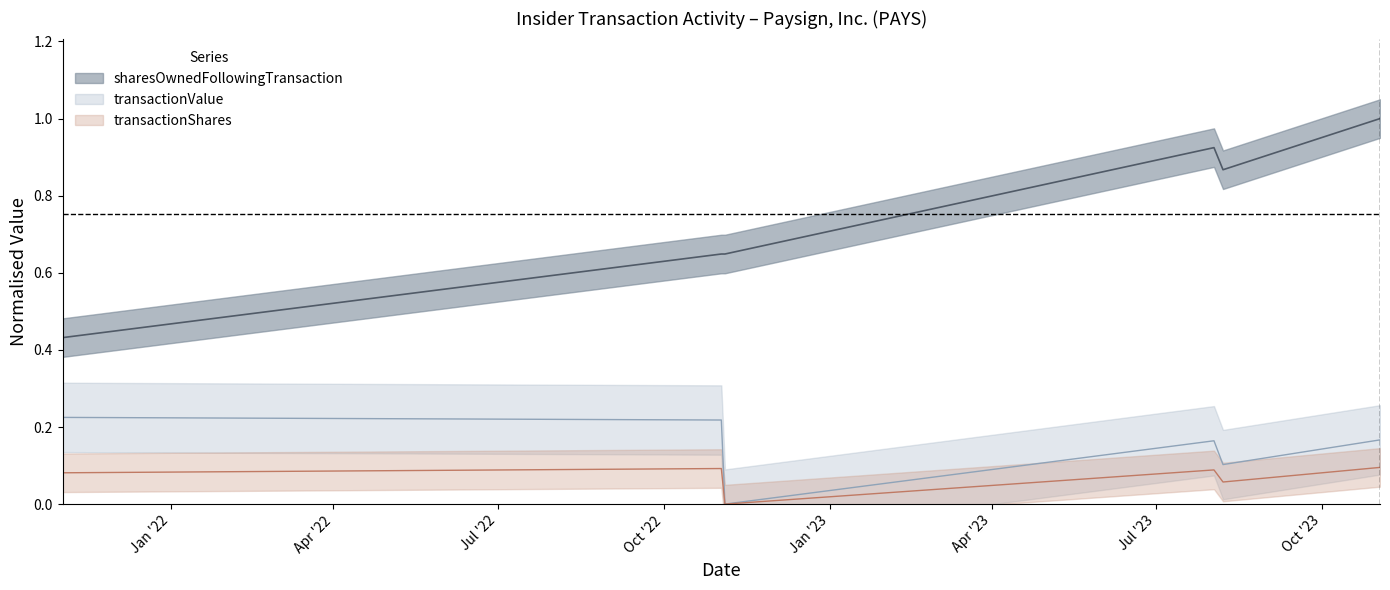

What position from the left is 2023-08-07?

5